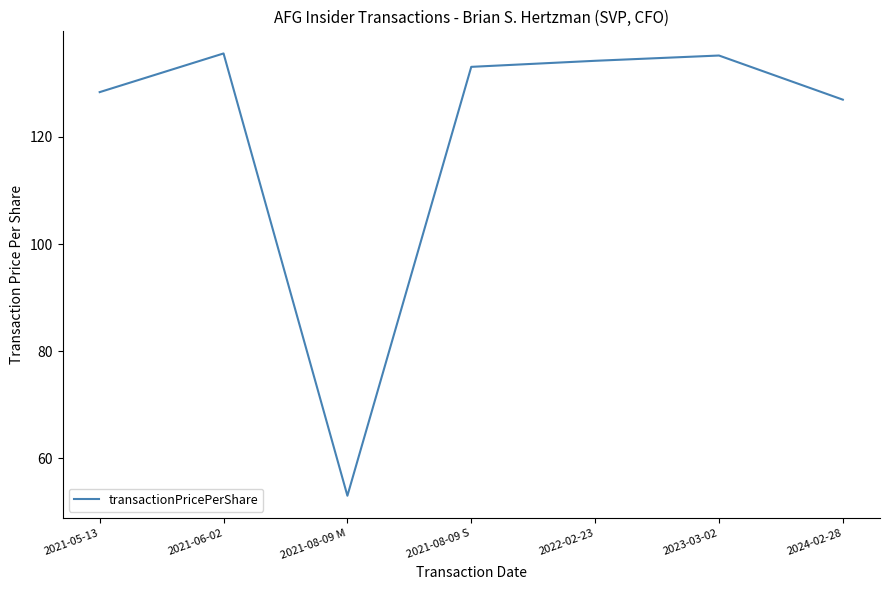

What position from the right is 2021-05-13?

7